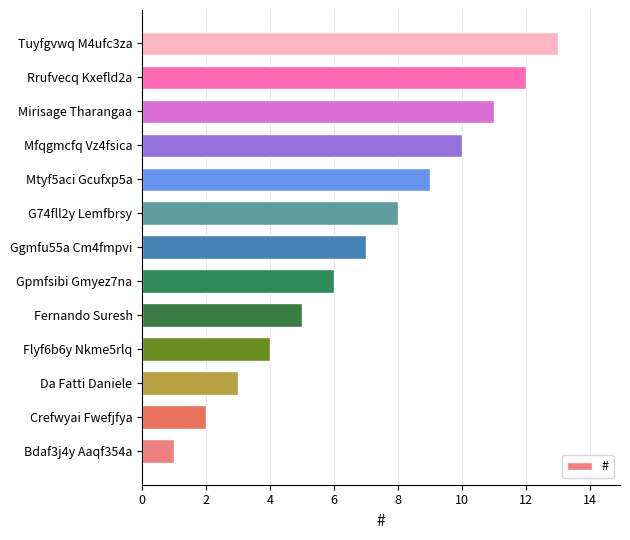

True or false: the data shows 2 at Crefwyai Fwefjfya.

True